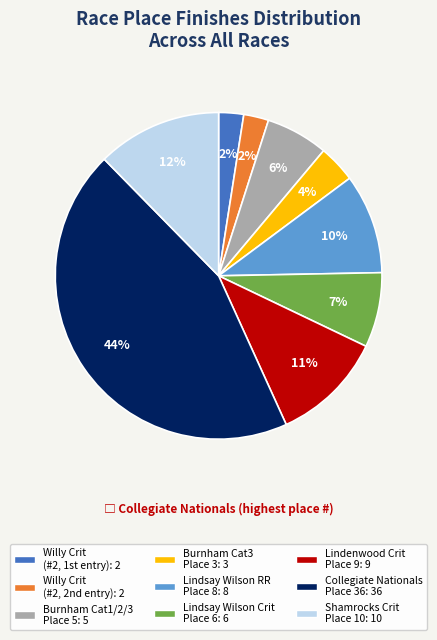

To the nearest percent, what is the average slice percentage?

11%